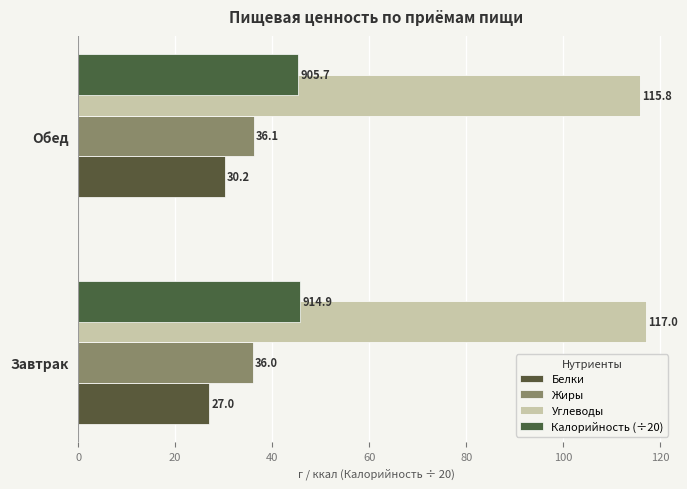

Reading left to right, transcribe all the data shown in this chart.

Белки: 27.0	30.2
Жиры: 36.0	36.1
Углеводы: 117.0	115.8
Калорийность (÷20): 45.7	45.3